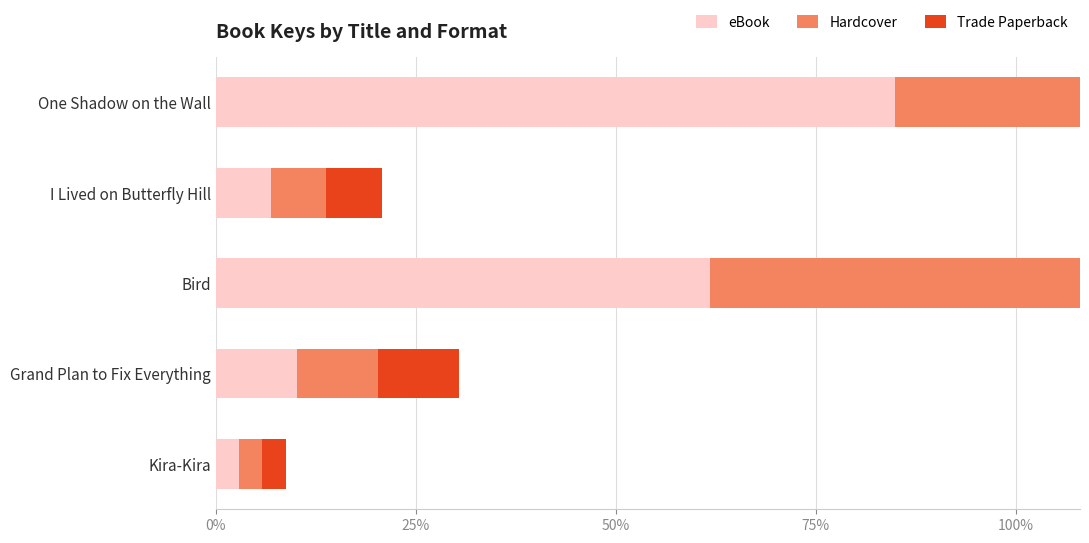

The Trade Paperback series shows 245139478 at Bird. True or false?

False